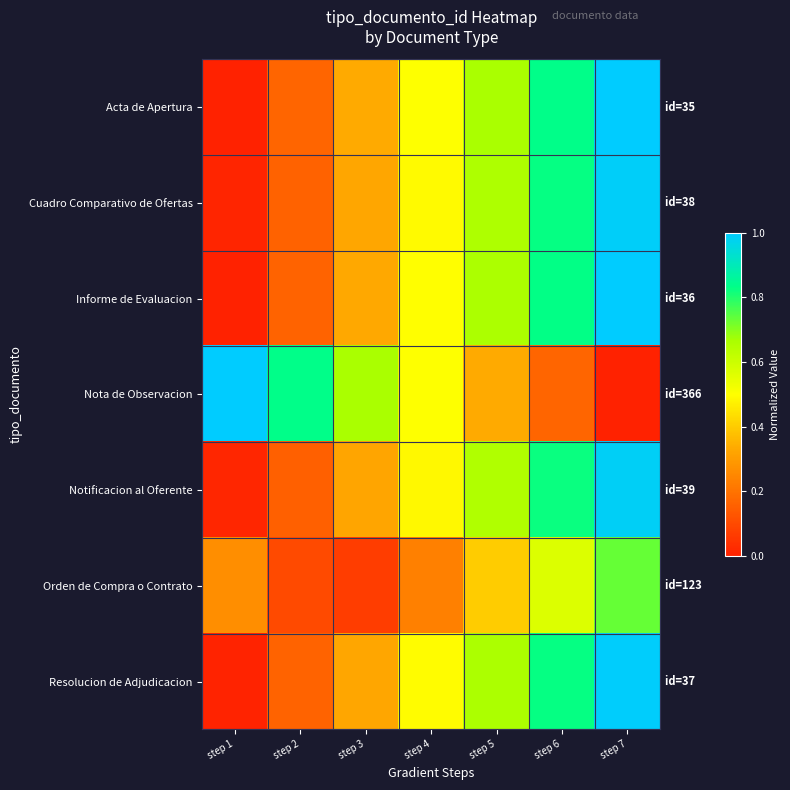

What is the maximum value shown in the chart?

1.0